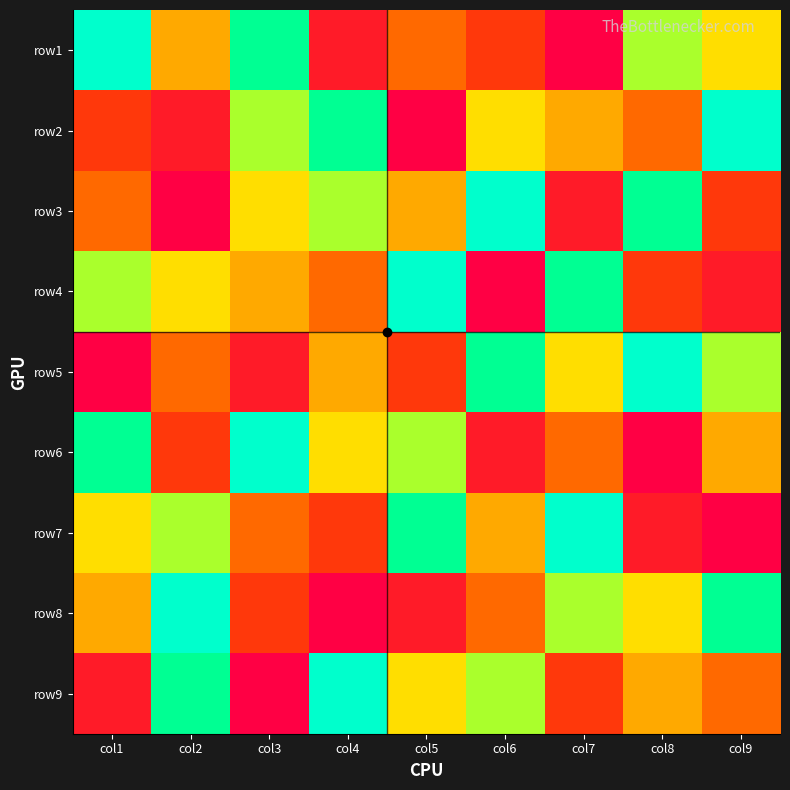

Reading left to right, transcribe all the data shown in this chart.

row1: col1=1	col2=5	col3=2	col4=8	col5=6	col6=7	col7=9	col8=3	col9=4
row2: col1=7	col2=8	col3=3	col4=2	col5=9	col6=4	col7=5	col8=6	col9=1
row3: col1=6	col2=9	col3=4	col4=3	col5=5	col6=1	col7=8	col8=2	col9=7
row4: col1=3	col2=4	col3=5	col4=6	col5=1	col6=9	col7=2	col8=7	col9=8
row5: col1=9	col2=6	col3=8	col4=5	col5=7	col6=2	col7=4	col8=1	col9=3
row6: col1=2	col2=7	col3=1	col4=4	col5=3	col6=8	col7=6	col8=9	col9=5
row7: col1=4	col2=3	col3=6	col4=7	col5=2	col6=5	col7=1	col8=8	col9=9
row8: col1=5	col2=1	col3=7	col4=9	col5=8	col6=6	col7=3	col8=4	col9=2
row9: col1=8	col2=2	col3=9	col4=1	col5=4	col6=3	col7=7	col8=5	col9=6